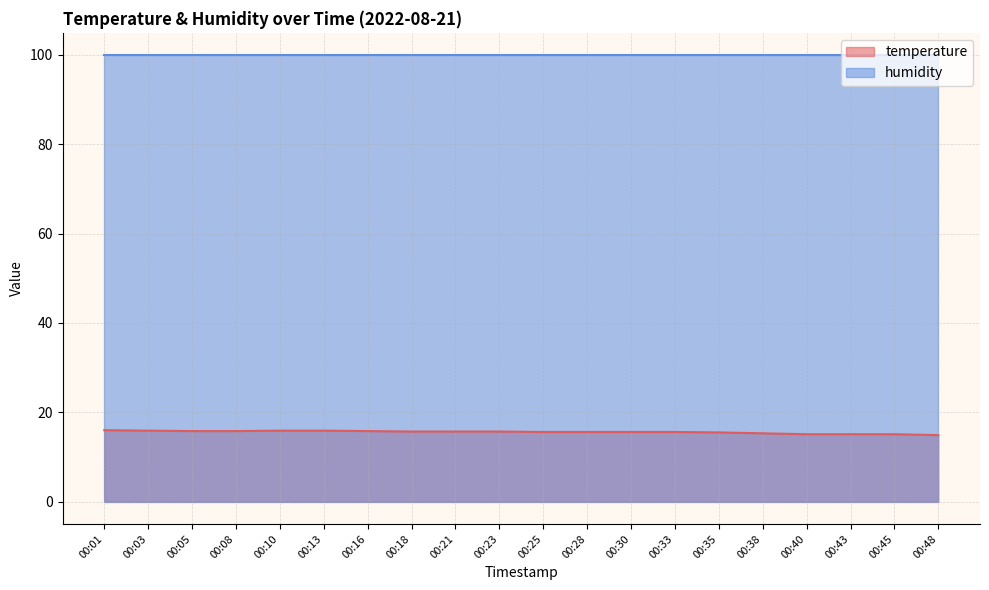

Reading left to right, extract all data points from this chart.

16.0	15.9	15.8	15.8	15.9	15.9	15.8	15.7	15.7	15.7	15.6	15.6	15.6	15.6	15.5	15.3	15.1	15.1	15.1	14.9